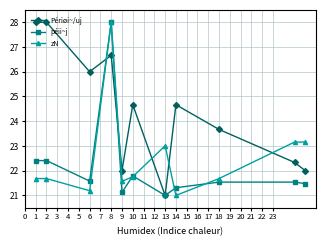

At how many categories does at least one series exceed 24?

6